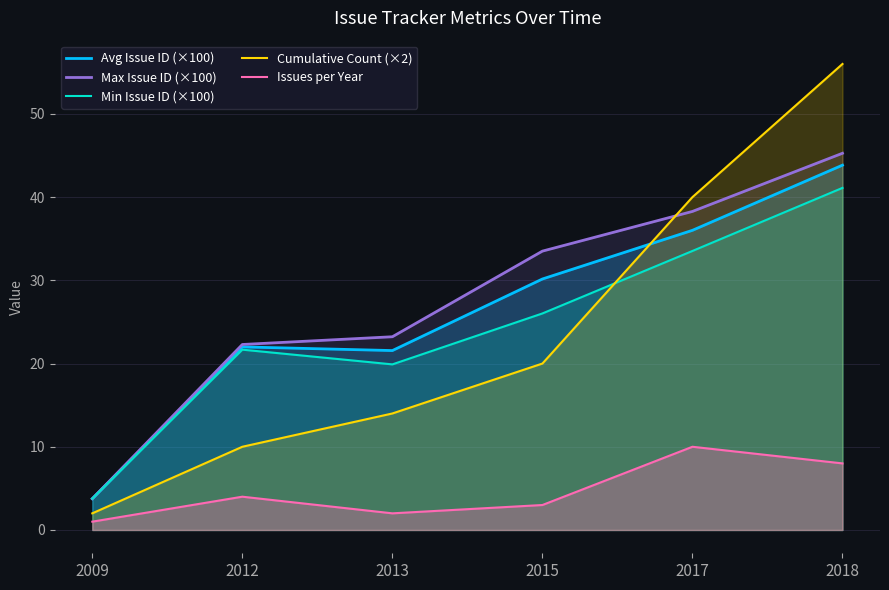

What is the difference between the maximum and minimum values in the Max Issue ID (×100) series?

41.5